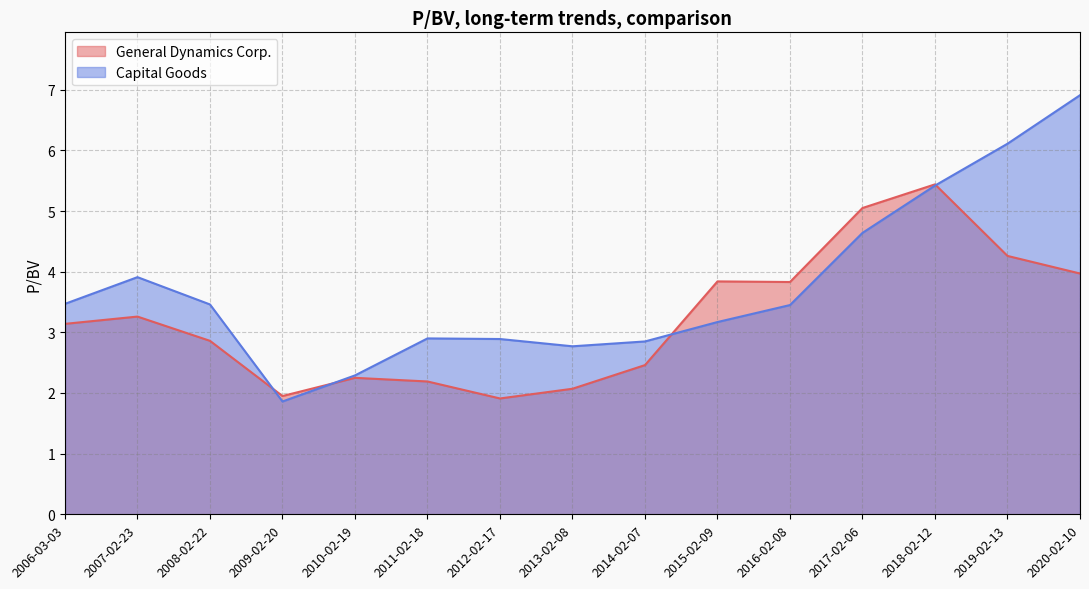

How many data points in General Dynamics Corp. are less than 3?

7